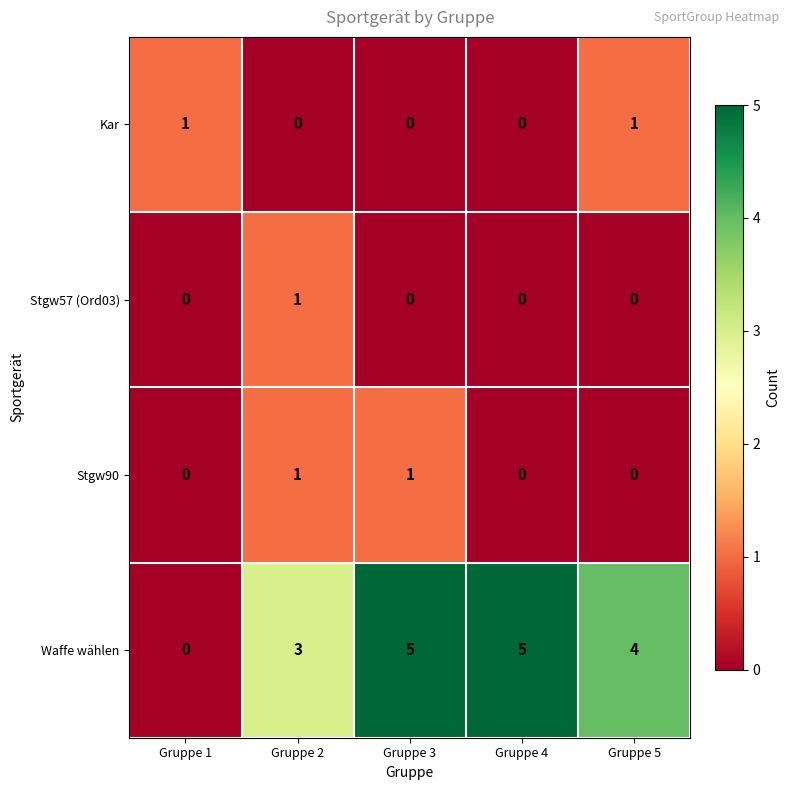

The Stgw90 series shows 1 at Gruppe 2. True or false?

True